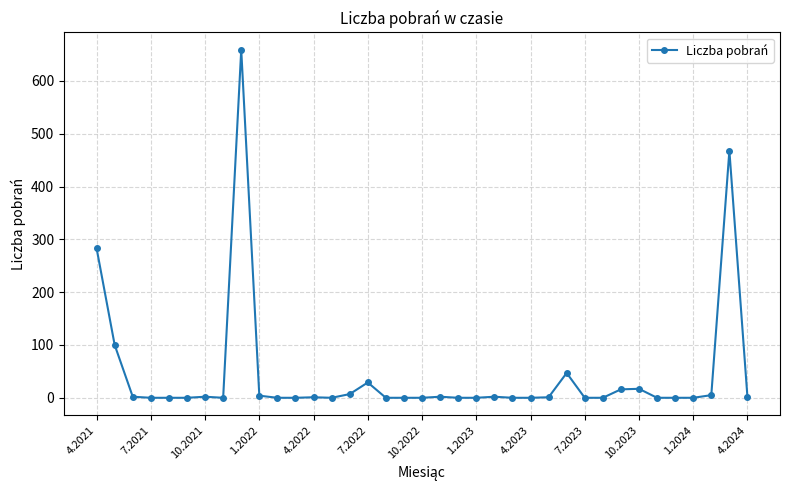

What is the greatest value displayed?

659